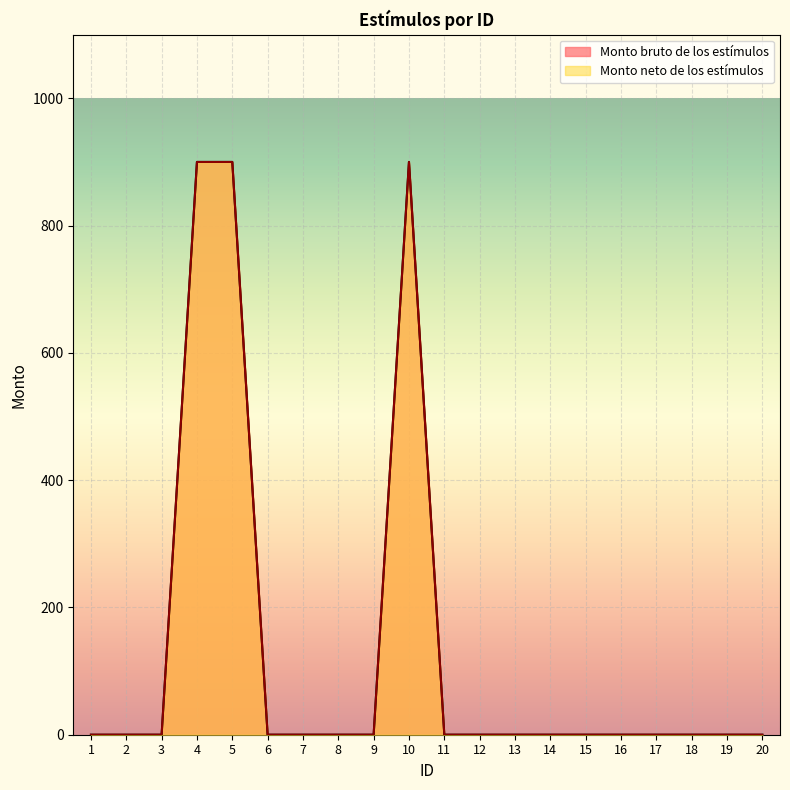

Rank the series at 13 from highest to lowest value.

Monto bruto de los estímulos, Monto neto de los estímulos